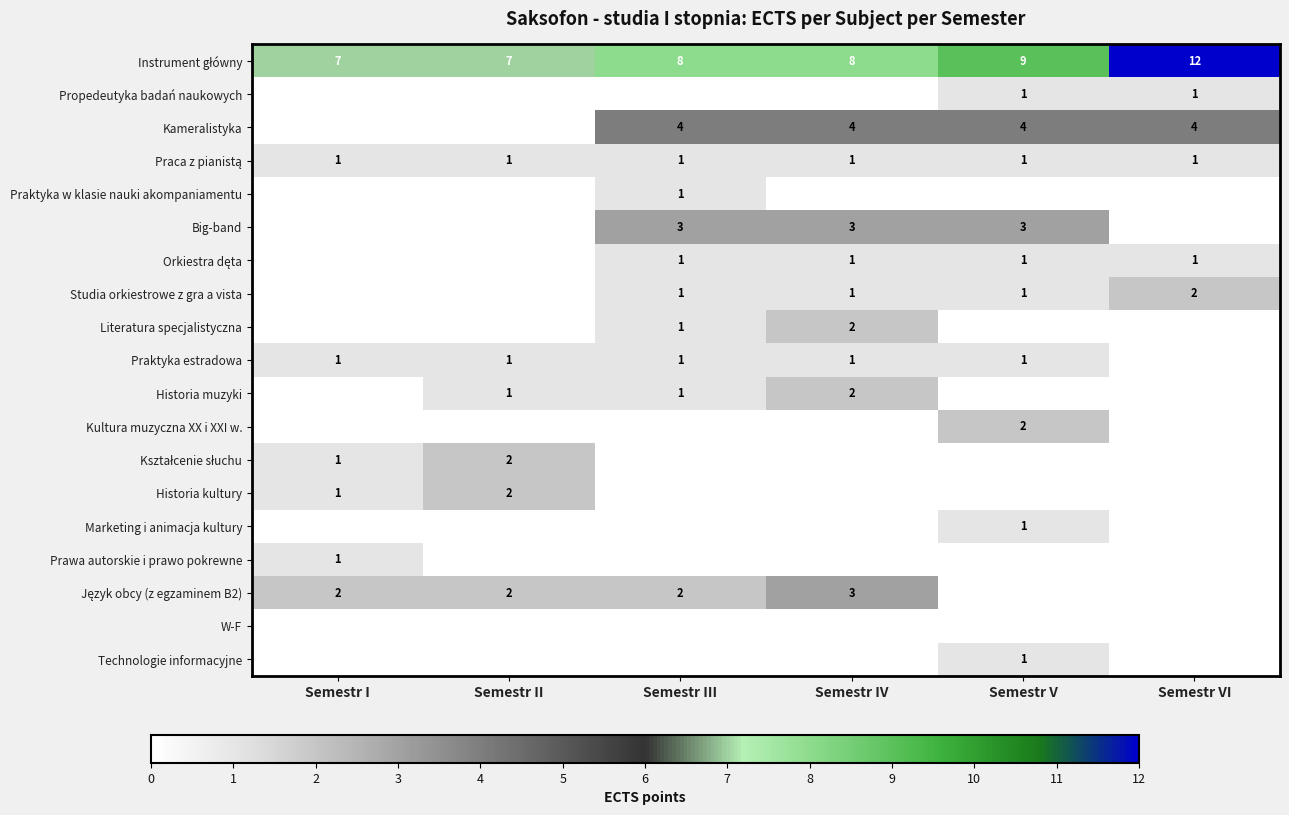

The Prawa autorskie i prawo pokrewne series shows 0 at Semestr IV. True or false?

True